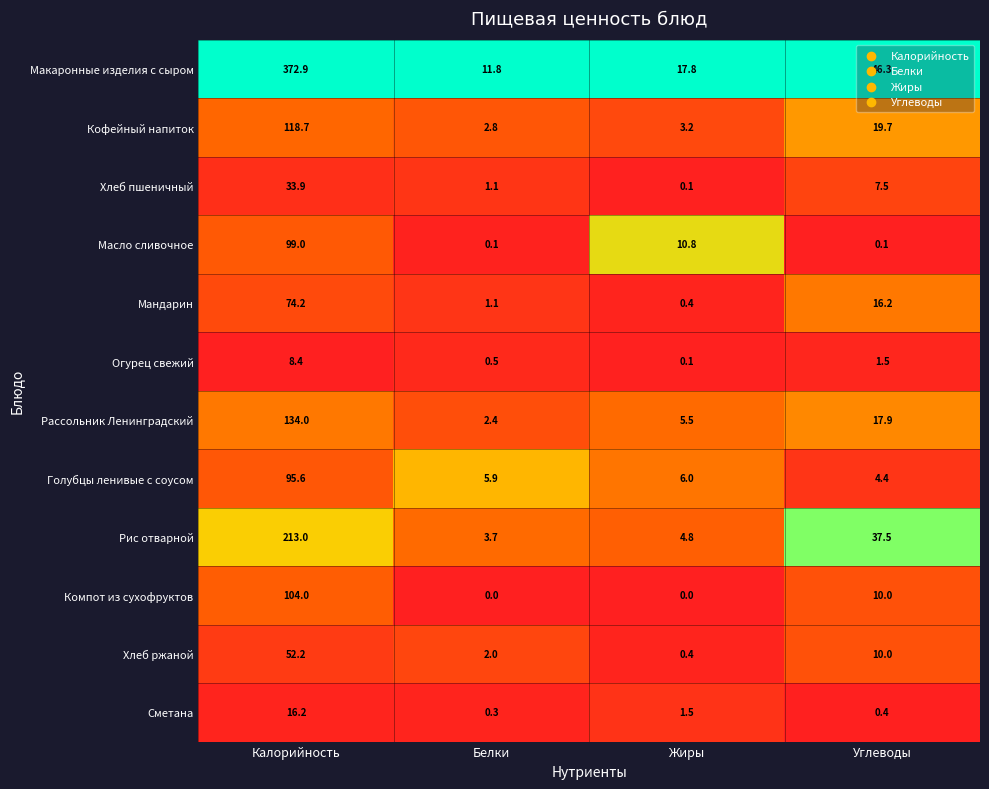

At which category is the sum across all series the highest?

Калорийность